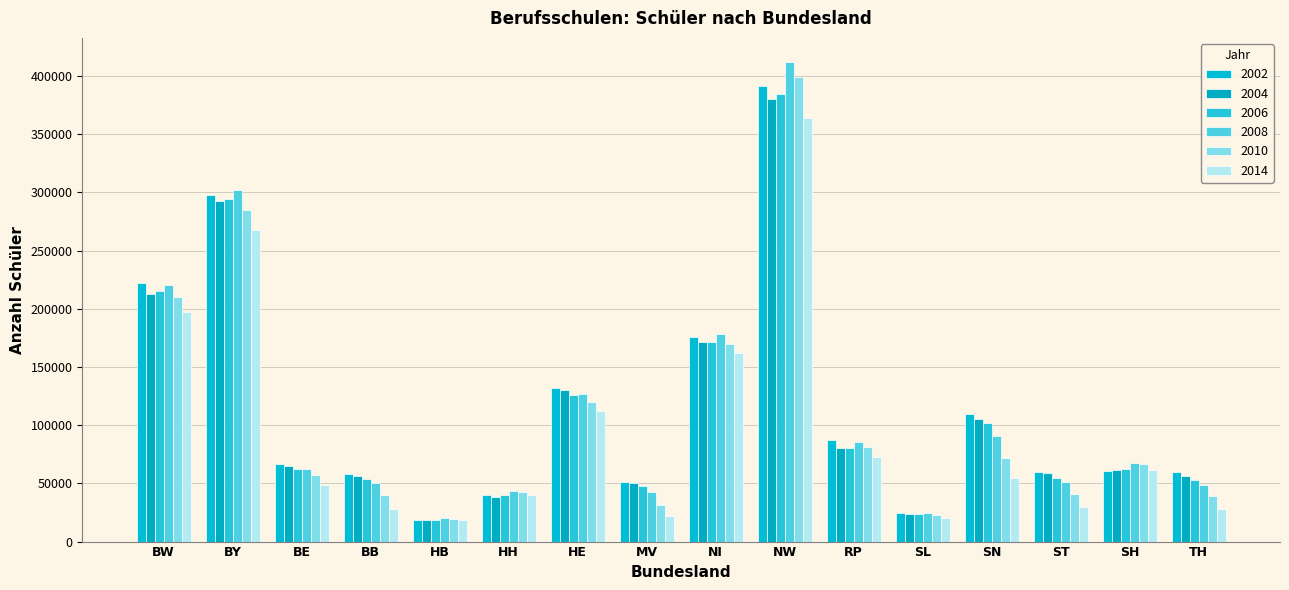

Which series has the widest spread of values?

2008